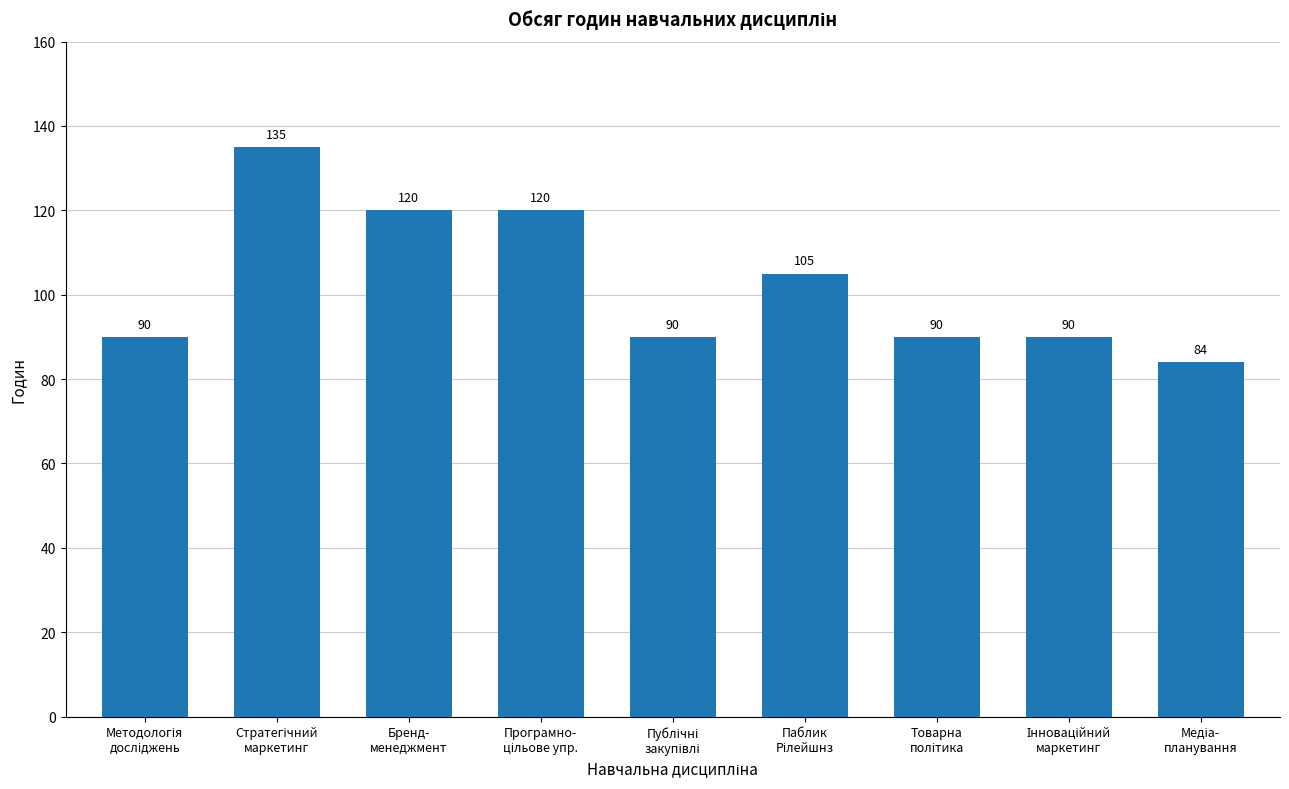

What is the difference between the maximum and second lowest values?

45